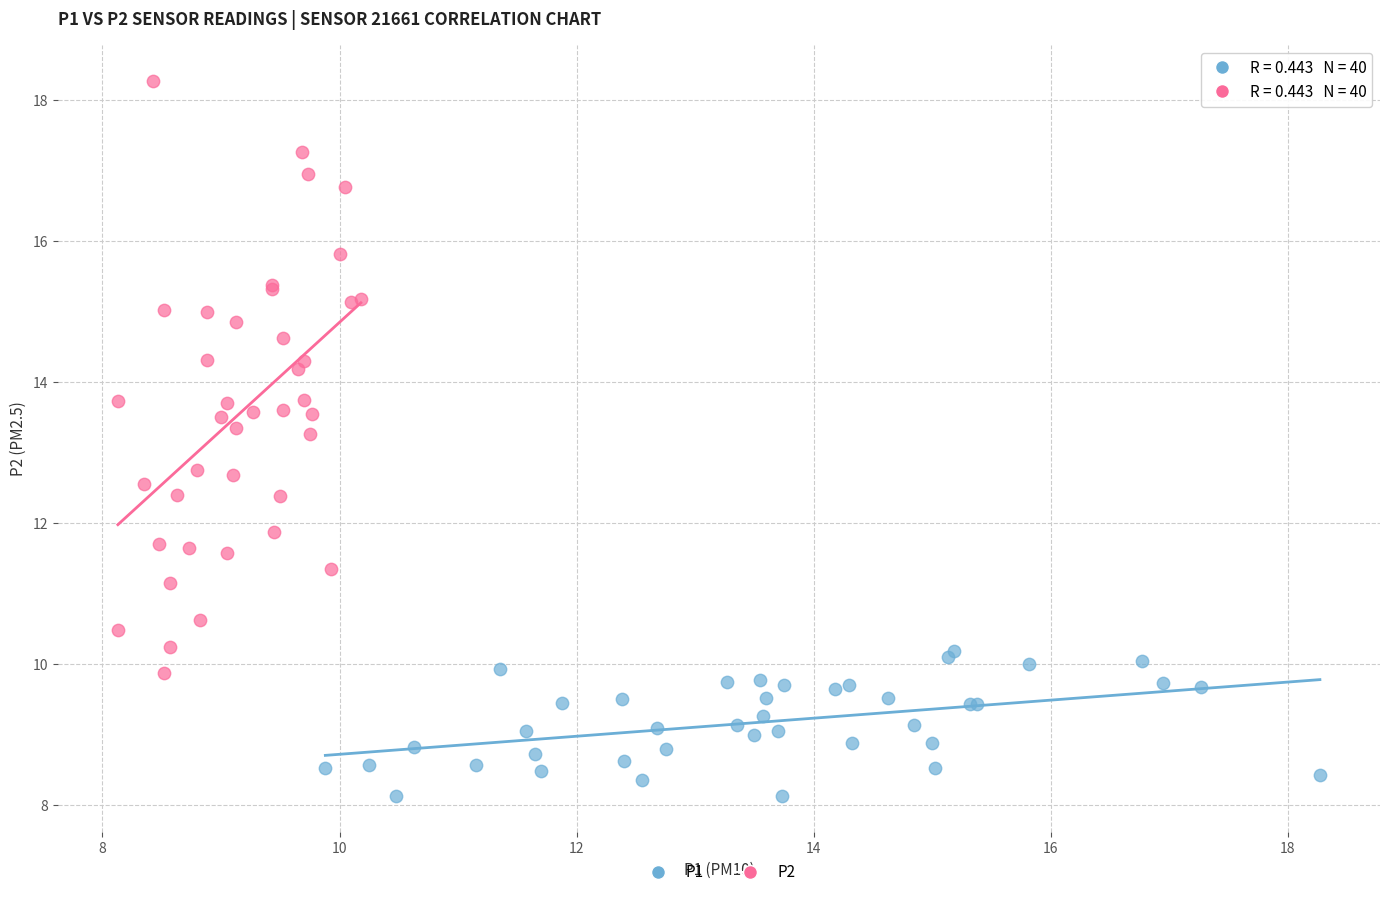

Which series has the largest Y range (max minus min)?

P2